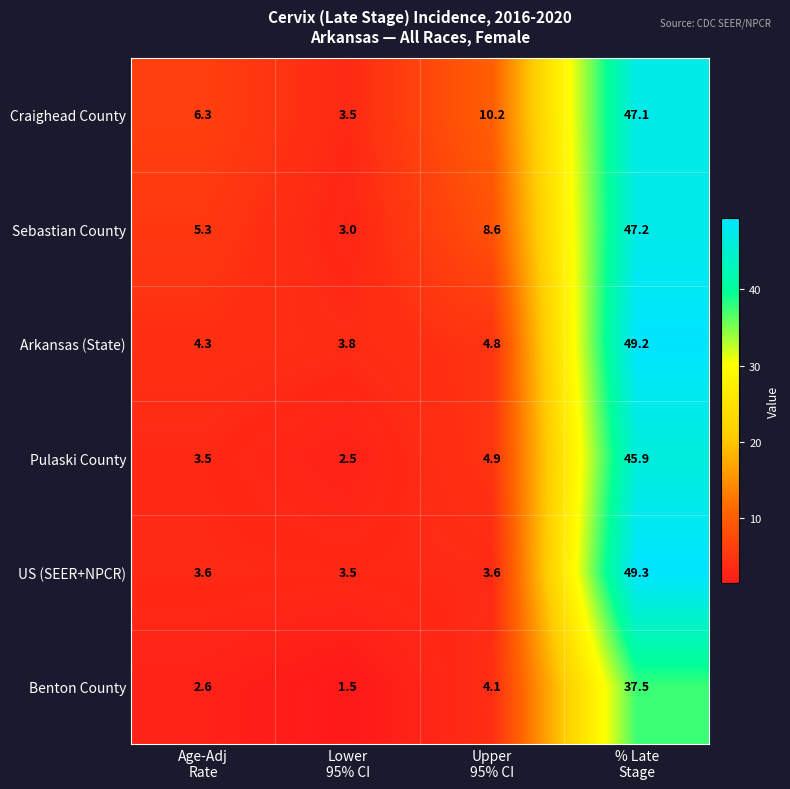

How many categories are shown in the chart?

4